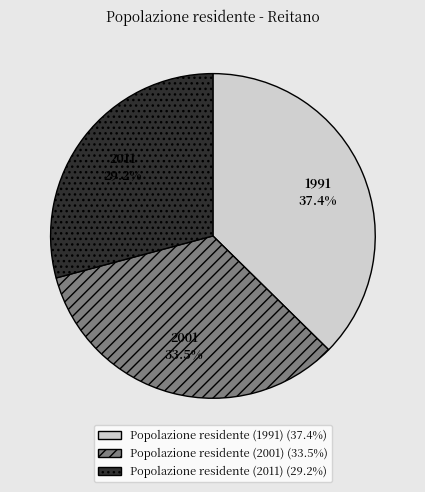

Does any single category account for the majority?

No